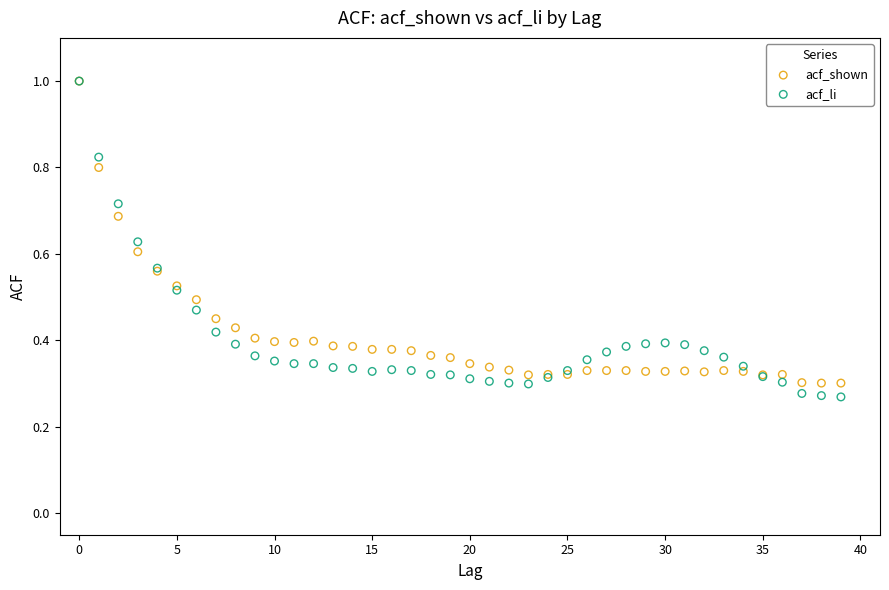

Which series has the widest spread of Y values?

acf_li